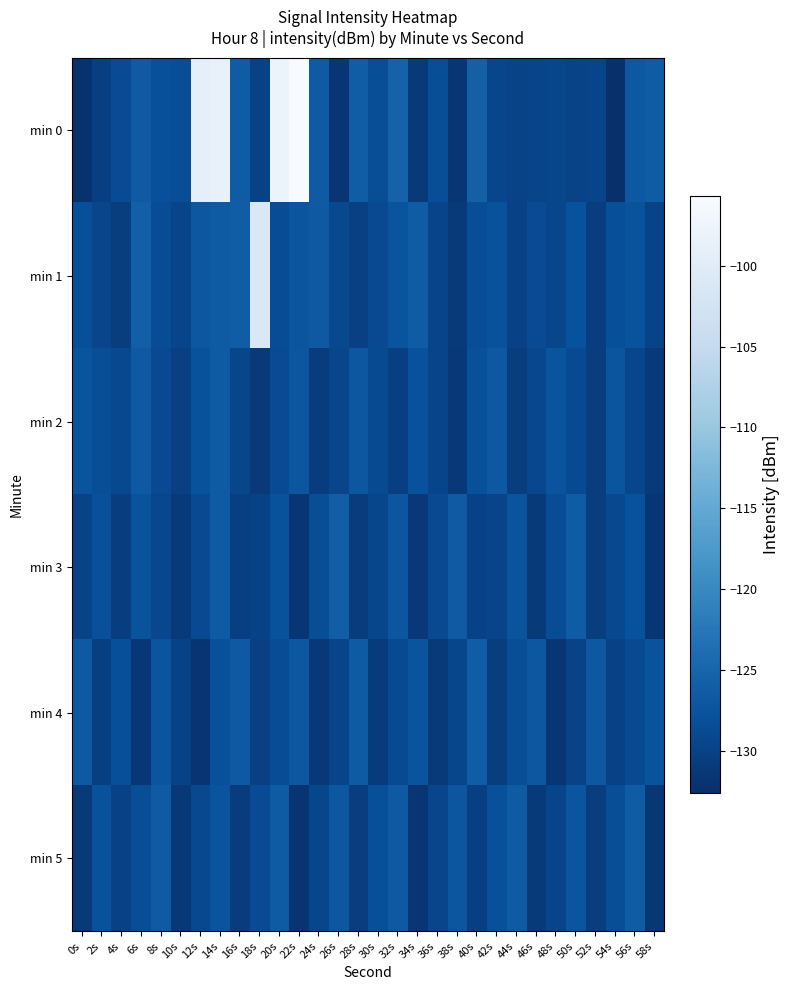

What is the total value across all series at 12s?

-743.6